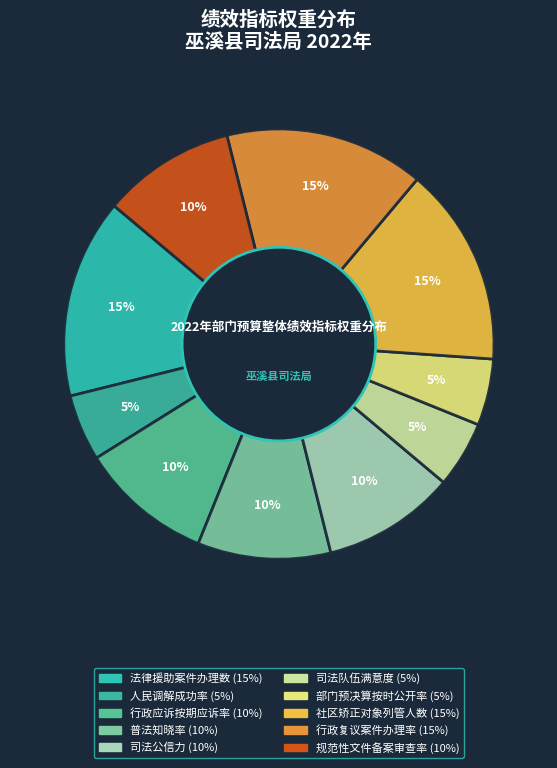

What is the ratio of the value at 人民调解成功率 to the value at 普法知晓率?

0.5